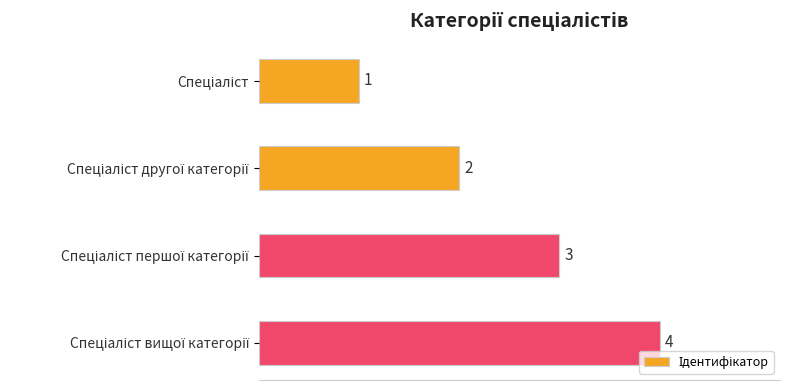

What is the maximum value shown in the chart?

4